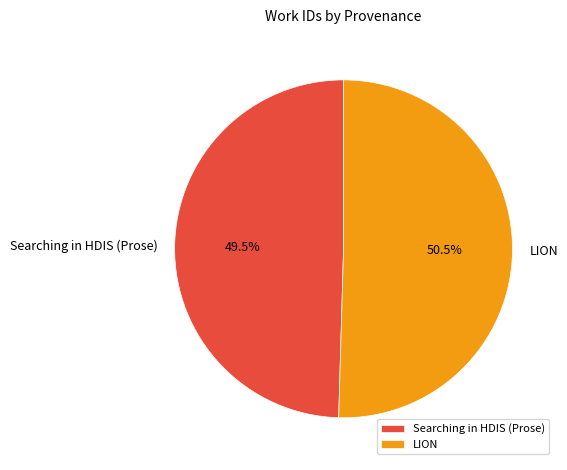

How much of the chart is everything except Searching in HDIS (Prose)?

50.5%